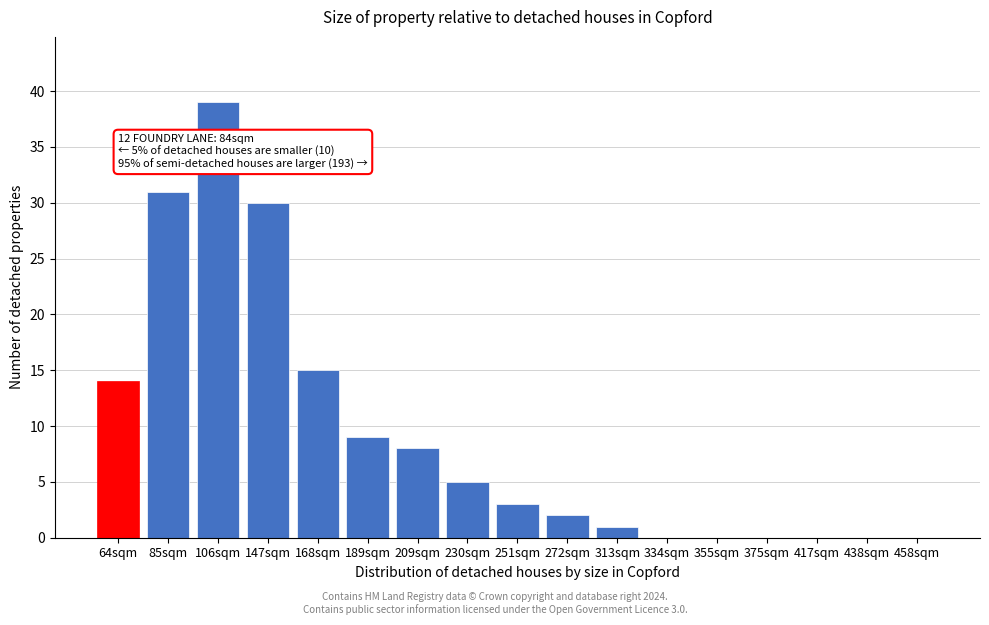

Reading left to right, what are all the values shown in this chart?

64sqm=14	85sqm=31	106sqm=39	147sqm=30	168sqm=15	189sqm=9	209sqm=8	230sqm=5	251sqm=3	272sqm=2	313sqm=1	334sqm=0	355sqm=0	375sqm=0	417sqm=0	438sqm=0	458sqm=0